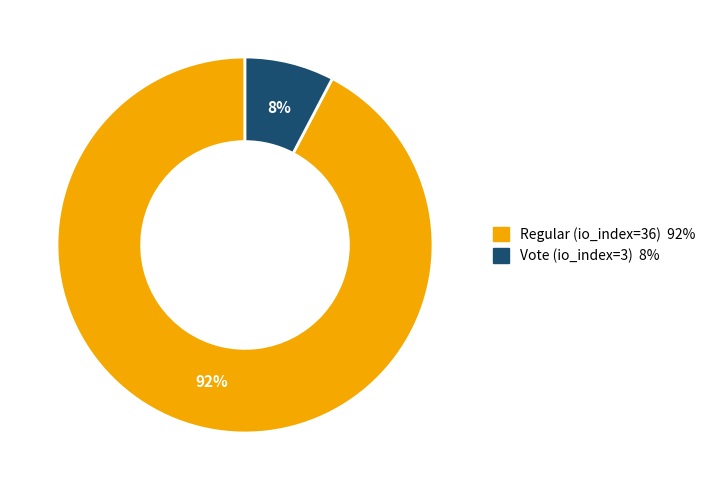

Is the sum of Vote (io_index=3) and Regular (io_index=36) greater than half?

Yes